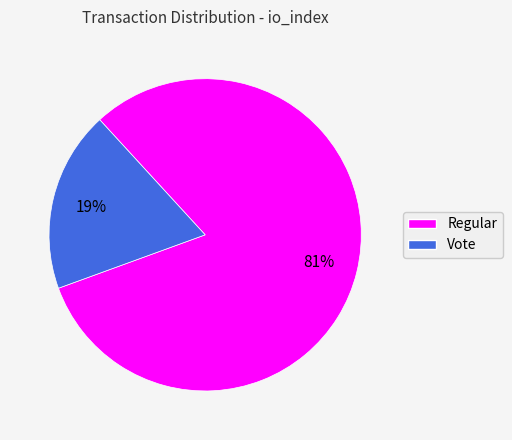

Approximately how many times larger is the value at Vote compared to Regular?

0.2